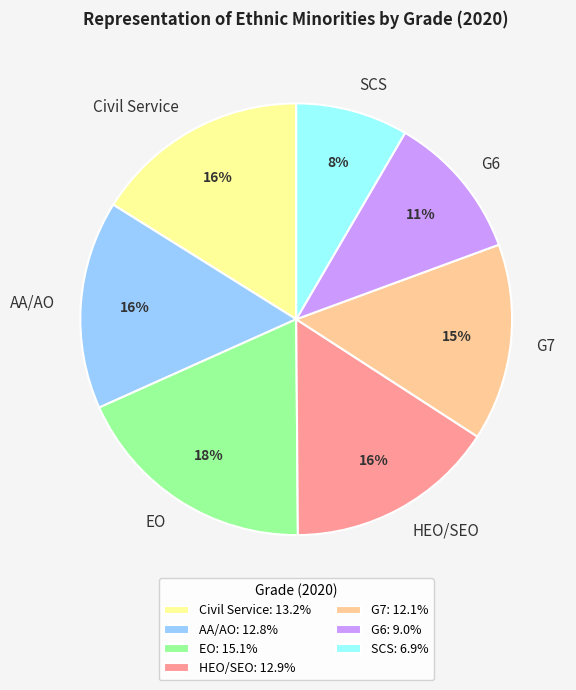

Combined, do G7 and EO account for over 50%?

No